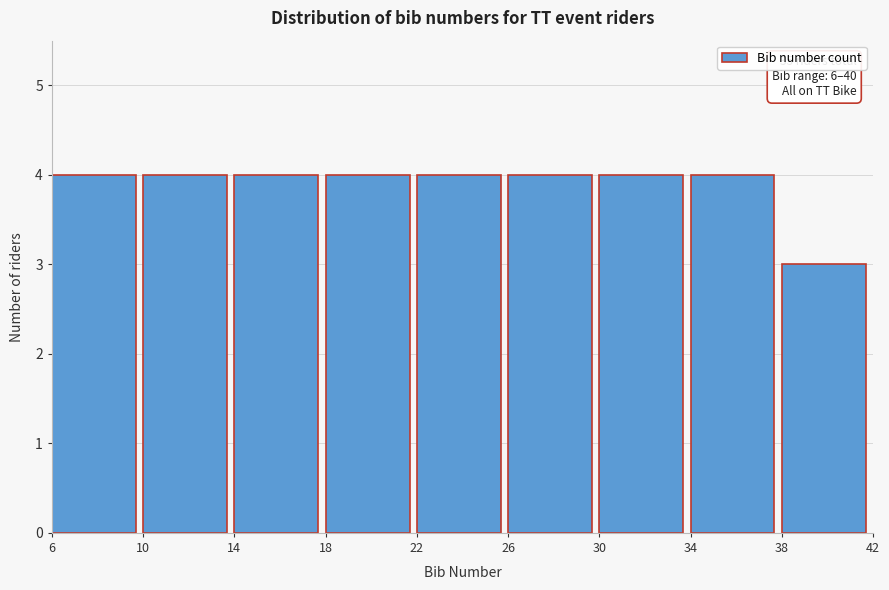

Reading left to right, list all the values displayed in this chart.

6=4	10=4	14=4	18=4	22=4	26=4	30=4	34=4	38=3